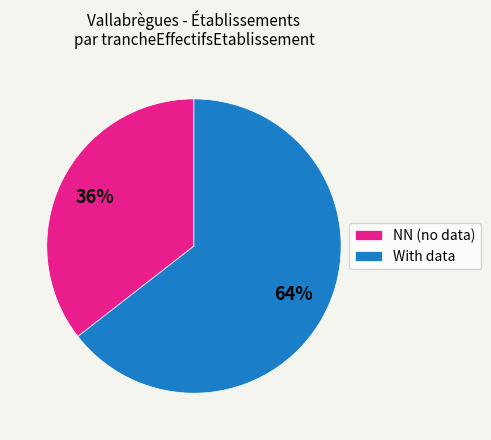

To the nearest percent, what portion does NN (no data) represent?

36%